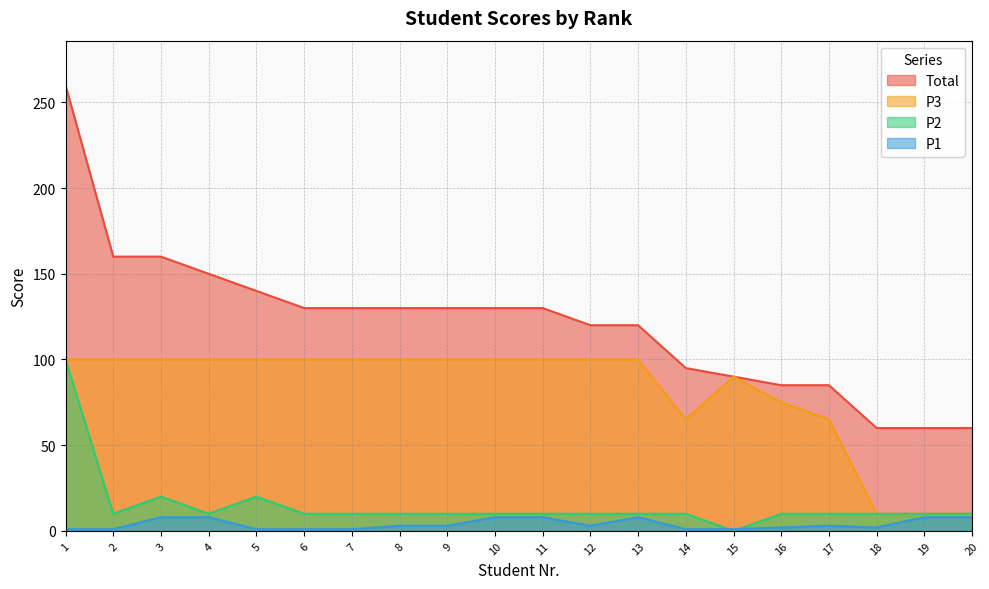

At how many categories does at least one series exceed 174?

1